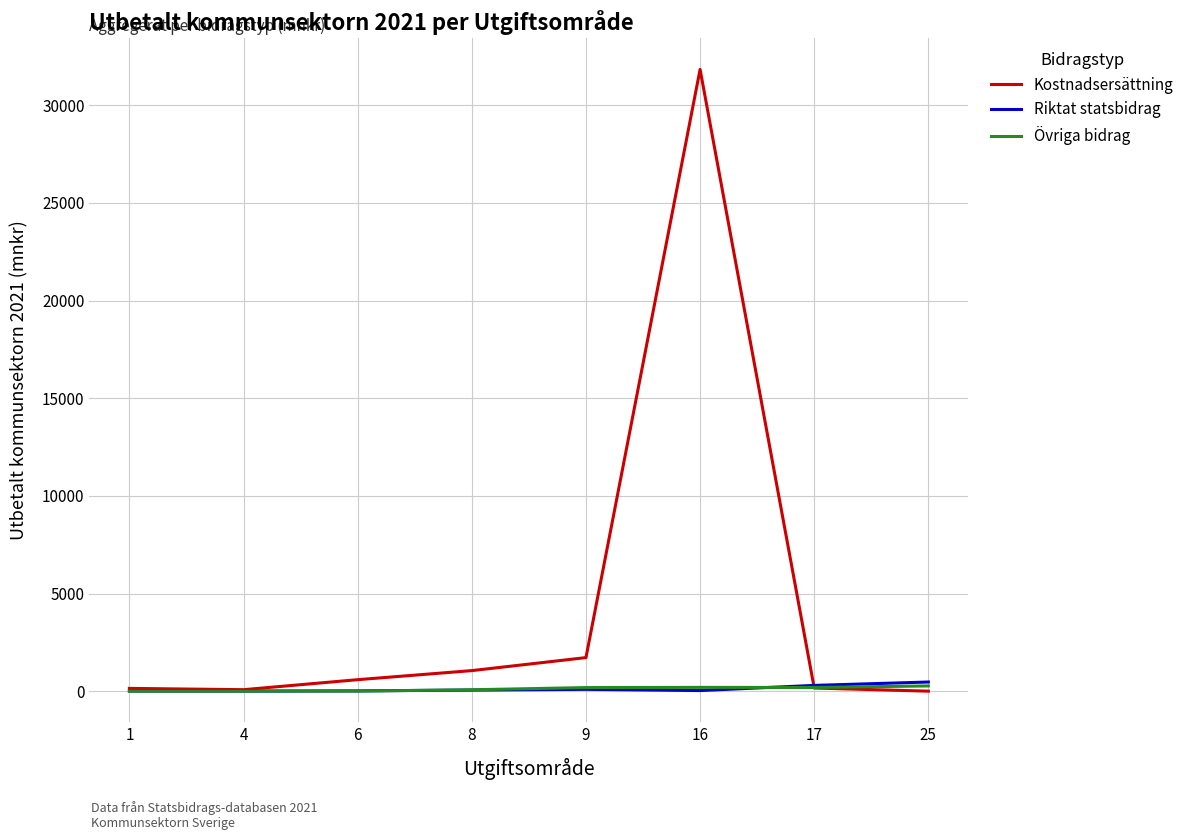

Is it true that Riktat statsbidrag equals 301.9 at 17?

True